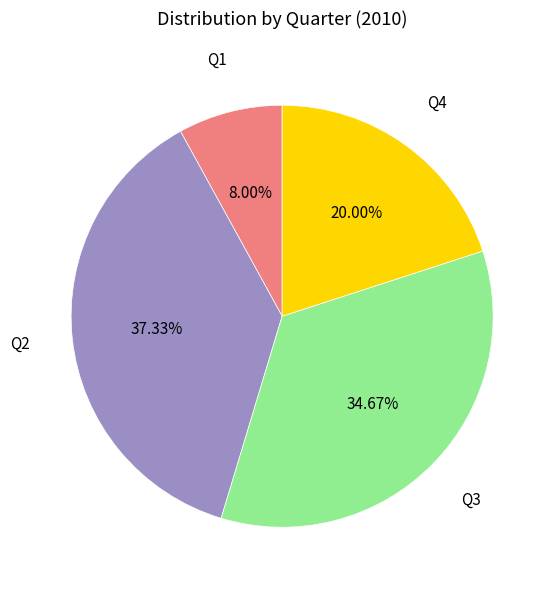

What portion of the pie excludes Q3?

65.3%